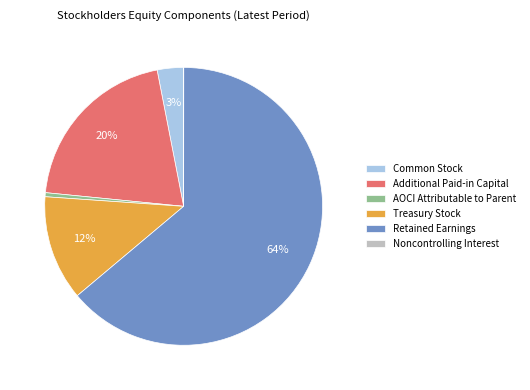

Does Retained Earnings account for over 50% of the chart?

Yes